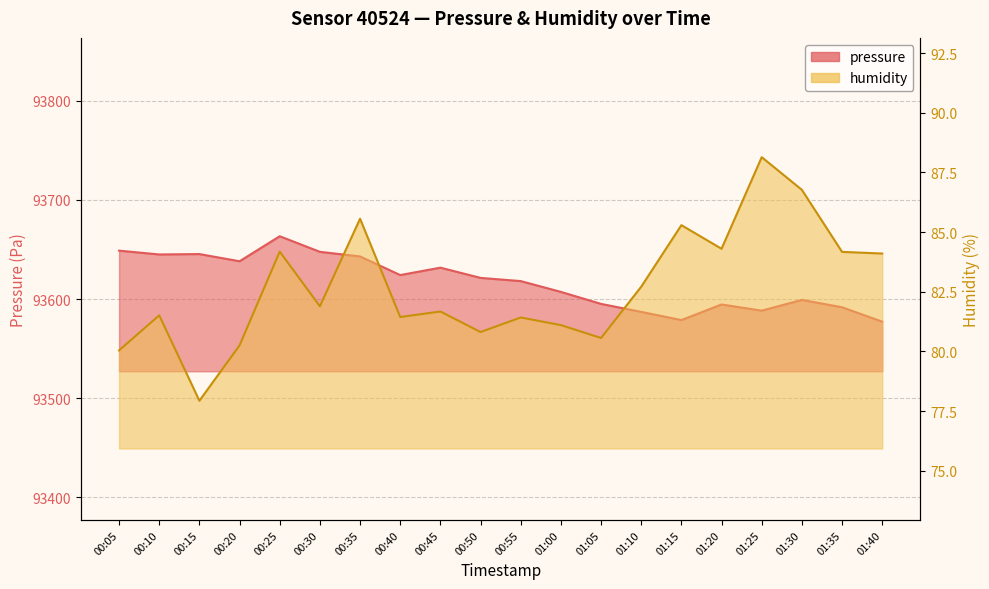

How many lines are shown in the chart?

2